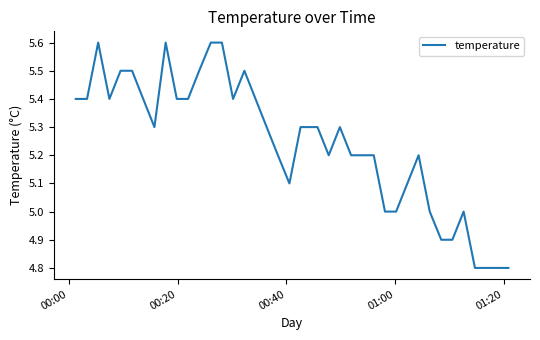

What is the maximum value shown in the chart?

5.6